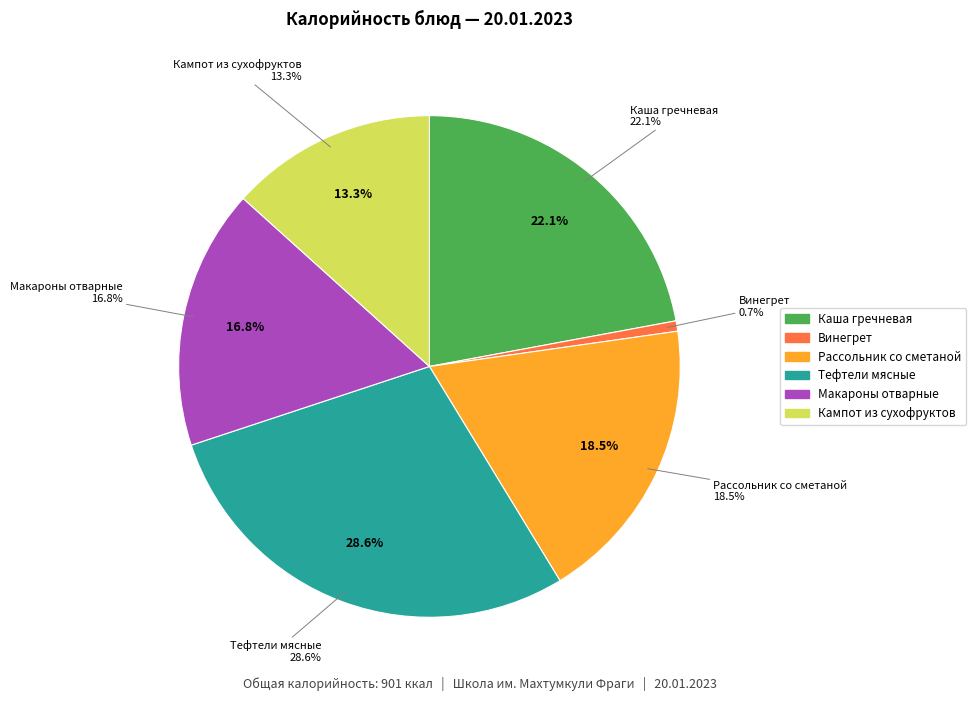

True or false: Винегрет accounts for 1% of the total.

True